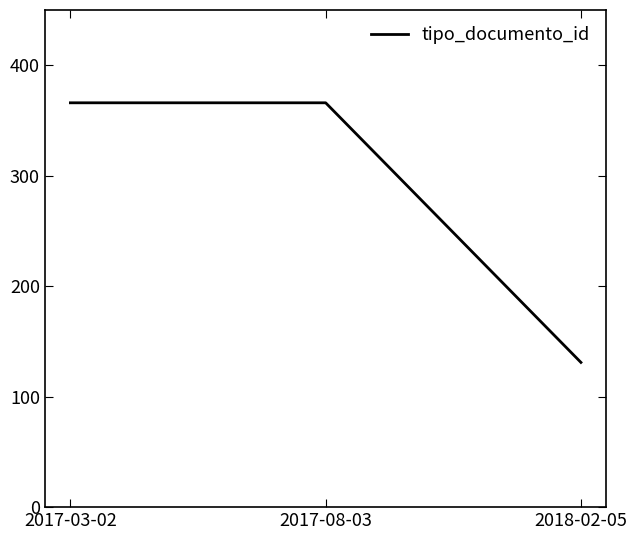

What is the change in value from 2017-03-02 to 2018-02-05?

-235